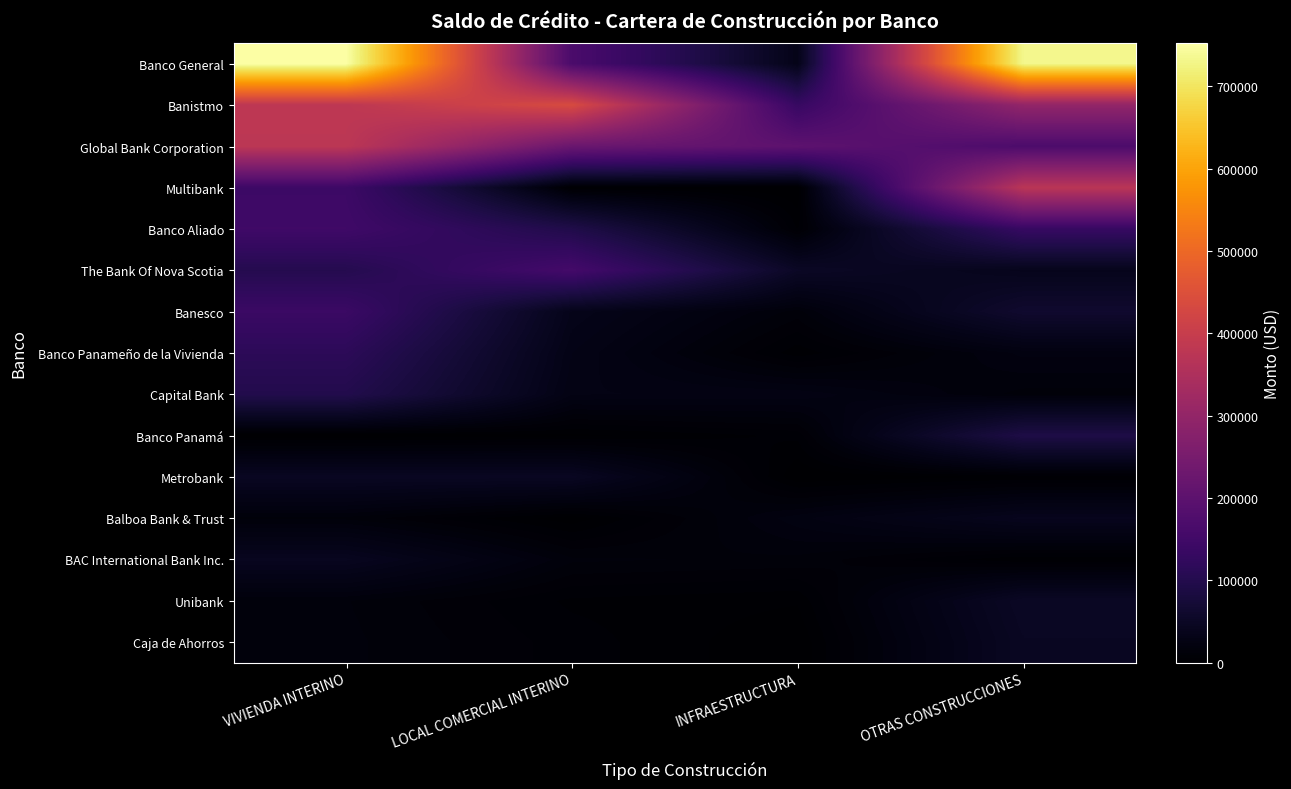

Reading right to left, extract all data points from this chart.

Banco General: OTRAS CONSTRUCCIONES=732349.8	INFRAESTRUCTURA=32897.3	LOCAL COMERCIAL INTERINO=167324.7	VIVIENDA INTERINO=752065.0
Banistmo: OTRAS CONSTRUCCIONES=299258.7	INFRAESTRUCTURA=132972.6	LOCAL COMERCIAL INTERINO=436777.0	VIVIENDA INTERINO=381036.5
Global Bank Corporation: OTRAS CONSTRUCCIONES=169929.8	INFRAESTRUCTURA=201538.0	LOCAL COMERCIAL INTERINO=224778.4	VIVIENDA INTERINO=378147.2
Multibank: OTRAS CONSTRUCCIONES=373673.6	INFRAESTRUCTURA=0.0	LOCAL COMERCIAL INTERINO=2776.4	VIVIENDA INTERINO=143258.6
Banco Aliado: OTRAS CONSTRUCCIONES=132544.0	INFRAESTRUCTURA=5582.3	LOCAL COMERCIAL INTERINO=94540.0	VIVIENDA INTERINO=147015.7
The Bank Of Nova Scotia: OTRAS CONSTRUCCIONES=37255.0	INFRAESTRUCTURA=50456.1	LOCAL COMERCIAL INTERINO=155611.8	VIVIENDA INTERINO=102466.7
Banesco: OTRAS CONSTRUCCIONES=62077.5	INFRAESTRUCTURA=13353.1	LOCAL COMERCIAL INTERINO=34641.4	VIVIENDA INTERINO=138947.7
Banco Panameño de la Vivienda: OTRAS CONSTRUCCIONES=21453.6	INFRAESTRUCTURA=3921.6	LOCAL COMERCIAL INTERINO=29461.8	VIVIENDA INTERINO=115056.7
Capital Bank: OTRAS CONSTRUCCIONES=13597.9	INFRAESTRUCTURA=25594.2	LOCAL COMERCIAL INTERINO=26725.8	VIVIENDA INTERINO=98727.4
Banco Panamá: OTRAS CONSTRUCCIONES=90279.1	INFRAESTRUCTURA=6678.4	LOCAL COMERCIAL INTERINO=2020.5	VIVIENDA INTERINO=485.5
Metrobank: OTRAS CONSTRUCCIONES=3328.0	INFRAESTRUCTURA=0.0	LOCAL COMERCIAL INTERINO=45509.6	VIVIENDA INTERINO=45836.4
Balboa Bank & Trust: OTRAS CONSTRUCCIONES=39194.8	INFRAESTRUCTURA=22443.4	LOCAL COMERCIAL INTERINO=843.4	VIVIENDA INTERINO=13861.2
BAC International Bank Inc.: OTRAS CONSTRUCCIONES=3235.7	INFRAESTRUCTURA=13812.6	LOCAL COMERCIAL INTERINO=15354.5	VIVIENDA INTERINO=41926.1
Unibank: OTRAS CONSTRUCCIONES=49829.0	INFRAESTRUCTURA=3300.0	LOCAL COMERCIAL INTERINO=5230.0	VIVIENDA INTERINO=14870.0
Caja de Ahorros: OTRAS CONSTRUCCIONES=46654.0	INFRAESTRUCTURA=0.0	LOCAL COMERCIAL INTERINO=7456.0	VIVIENDA INTERINO=15477.5